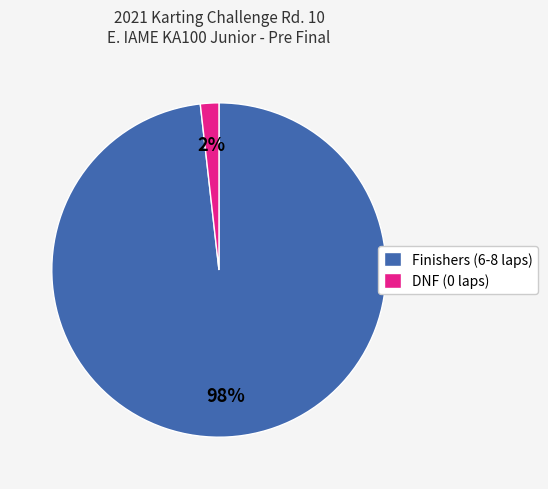

Combined, do DNF (0 laps) and Finishers (6-8 laps) account for over 50%?

Yes